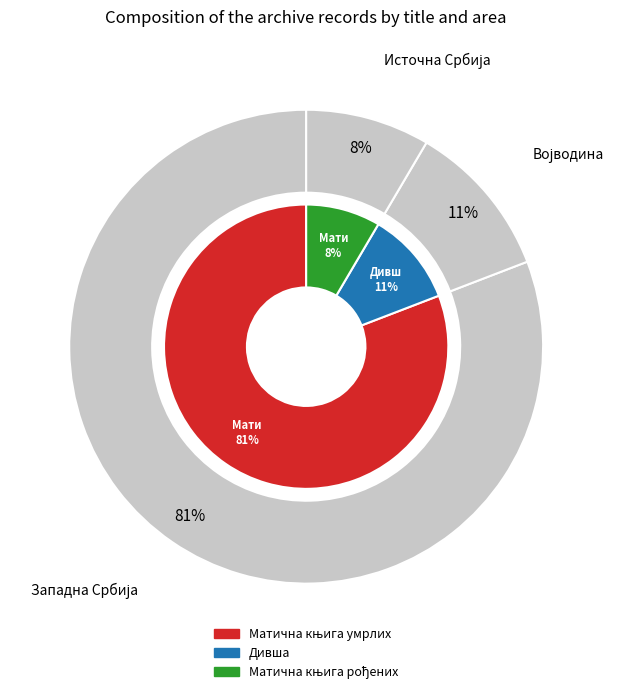

The Матична књига рођених slice represents 8% of the pie. True or false?

True